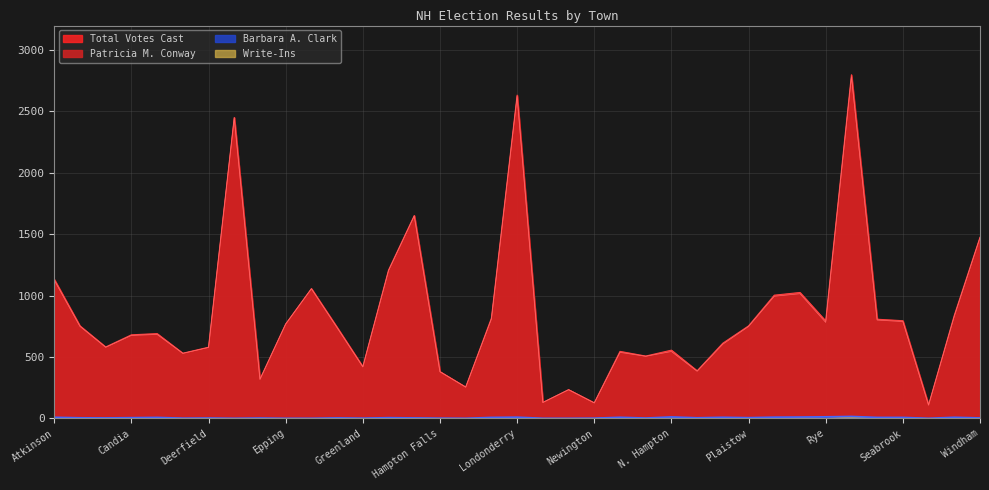

What is the sum of the Total Votes Cast values at E. Kingston and Brentwood?

900